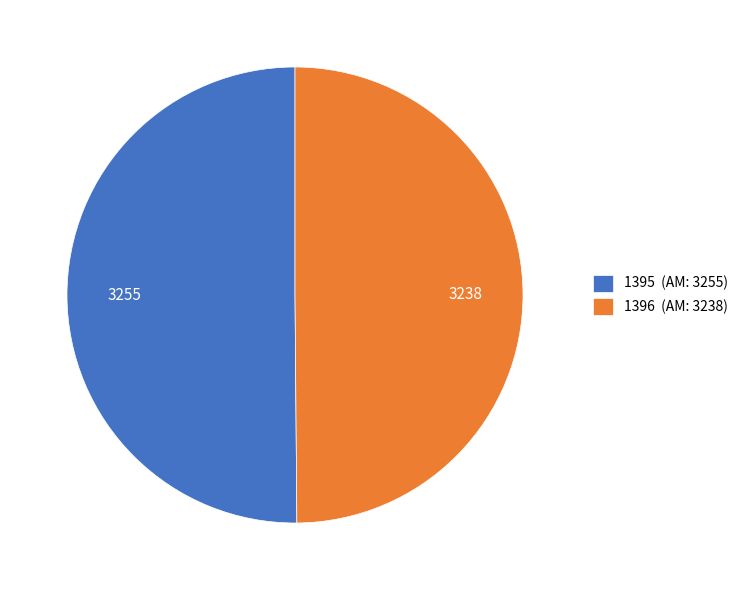

What is the ratio of the value at 1395 (ΑΜ: 3255) to the value at 1396 (ΑΜ: 3238)?

1.0